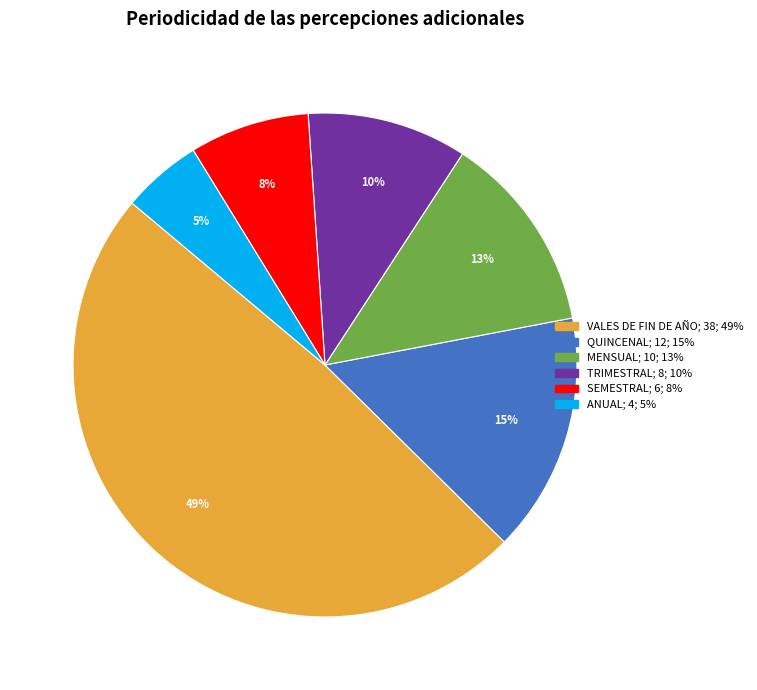

What is the ratio of the value at SEMESTRAL to the value at QUINCENAL?

0.5